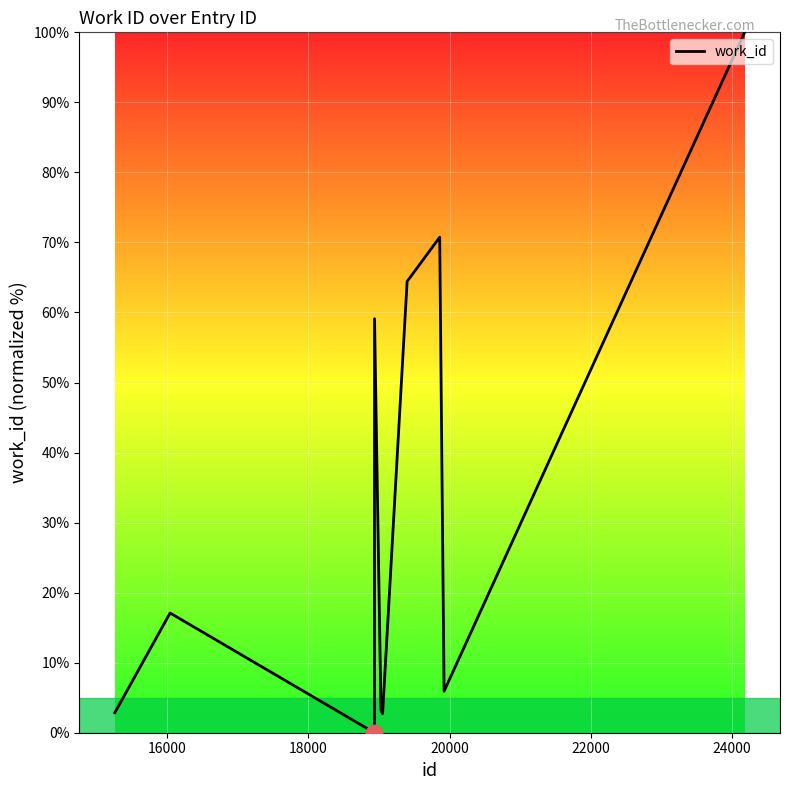

What is the maximum value shown in the chart?

100.0